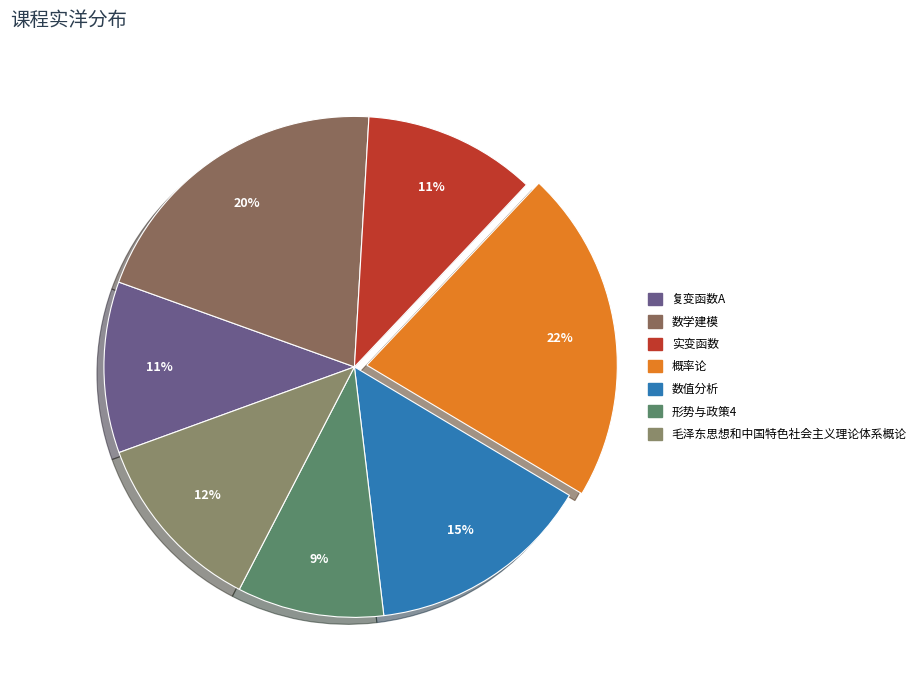

Count the number of slices in the pie.

7